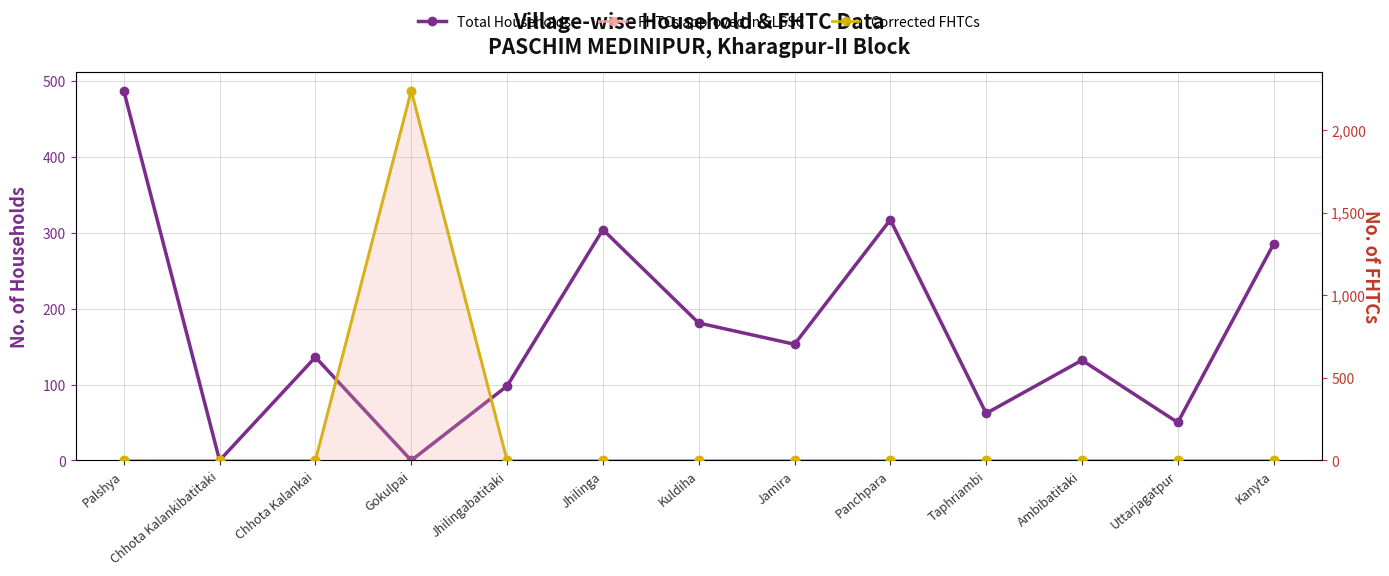

Which series has the widest spread of values?

FHTCs approved in SLSSC